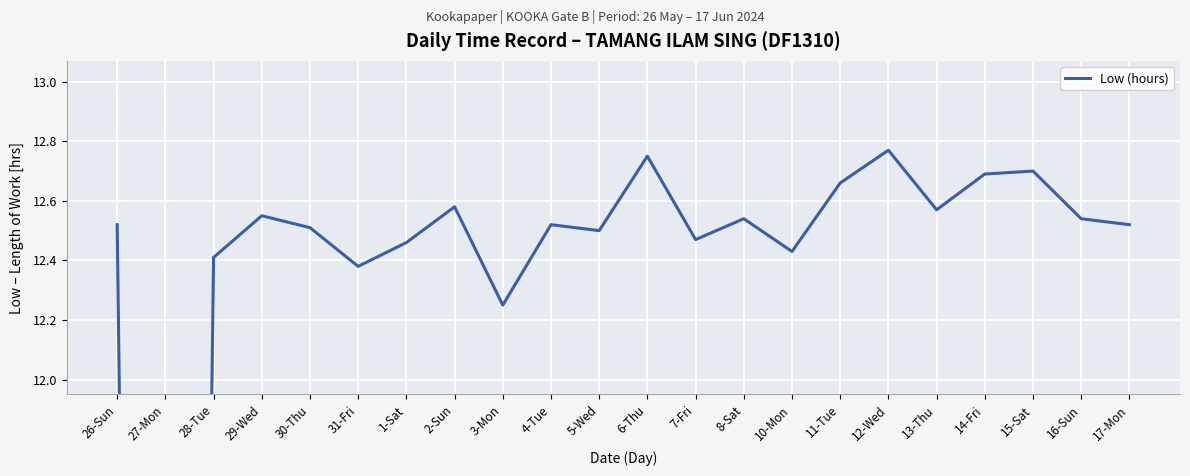

List the labels in order of value, smallest first.

27-Mon, 3-Mon, 31-Fri, 28-Tue, 10-Mon, 1-Sat, 7-Fri, 5-Wed, 30-Thu, 26-Sun, 4-Tue, 17-Mon, 8-Sat, 16-Sun, 29-Wed, 13-Thu, 2-Sun, 11-Tue, 14-Fri, 15-Sat, 6-Thu, 12-Wed